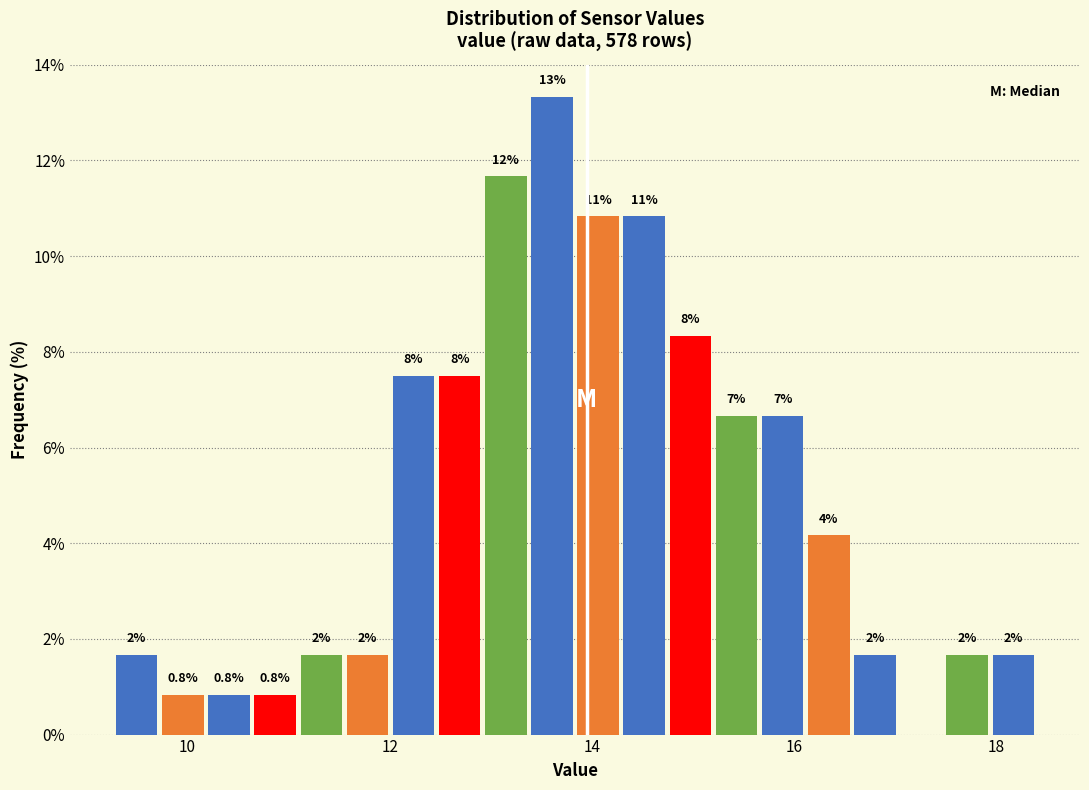

Around what value on the x-axis is the tallest bar? Give the approximate position of its centre, as read against the axis.

13.6